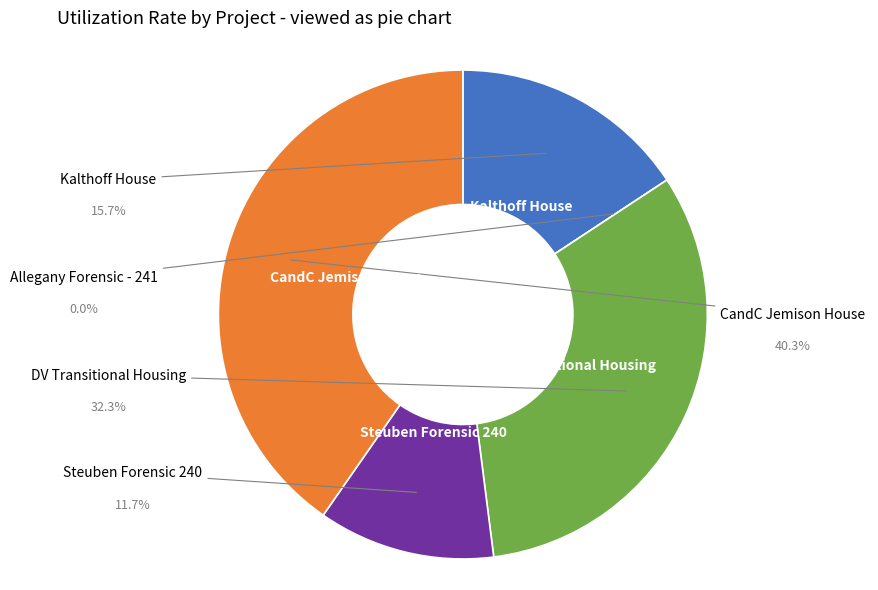

Which slice is the largest?

CandC Jemison House